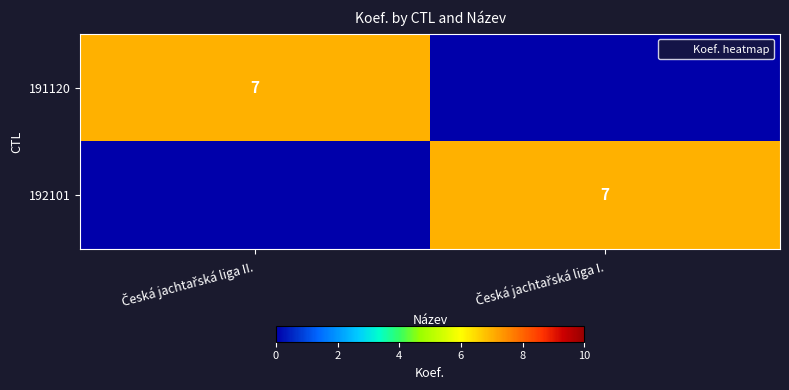

Is it true that 192101 equals 0 at Česká jachtařská liga II.?

True